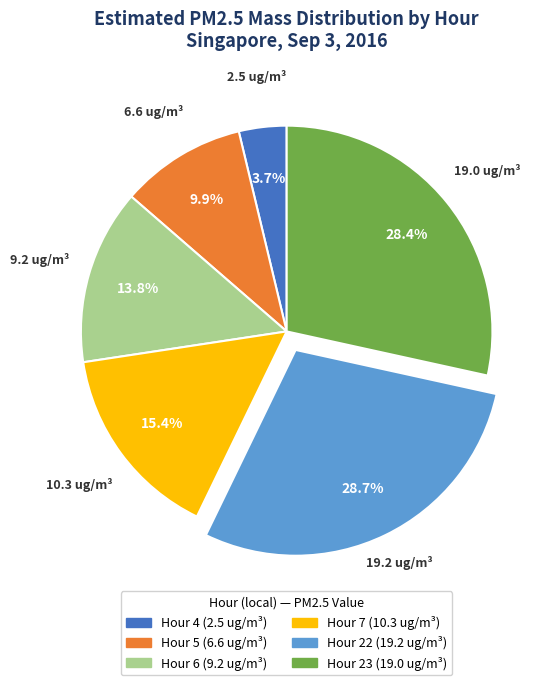

Approximately how many times larger is the value at Hour 5 compared to Hour 7?

0.6